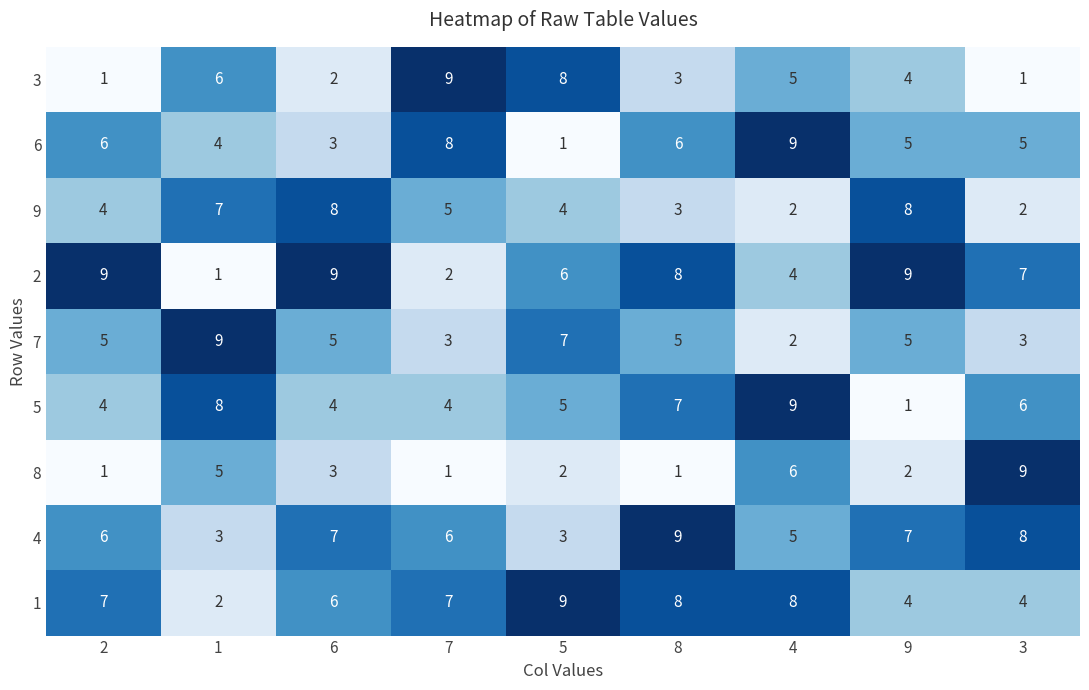

What is the sum of the 8 values at 2 and 4?

7